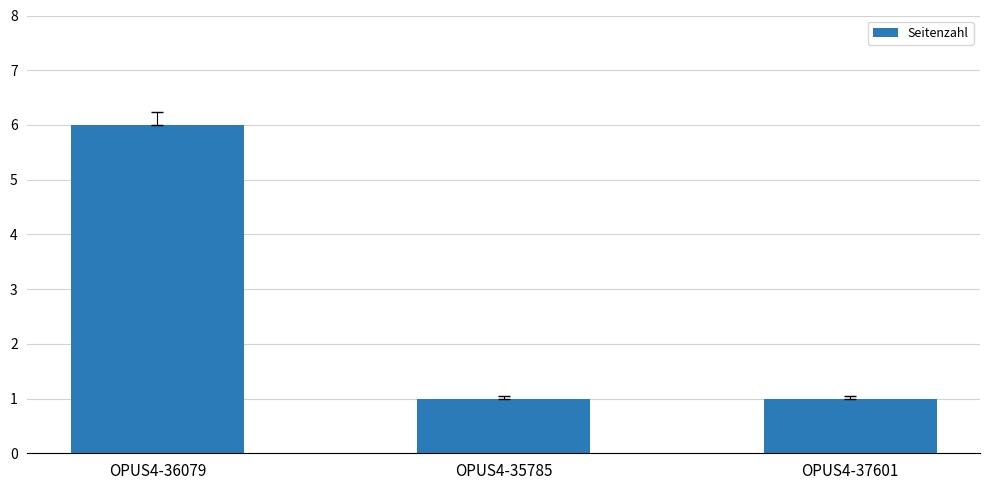

What is the maximum value shown in the chart?

6